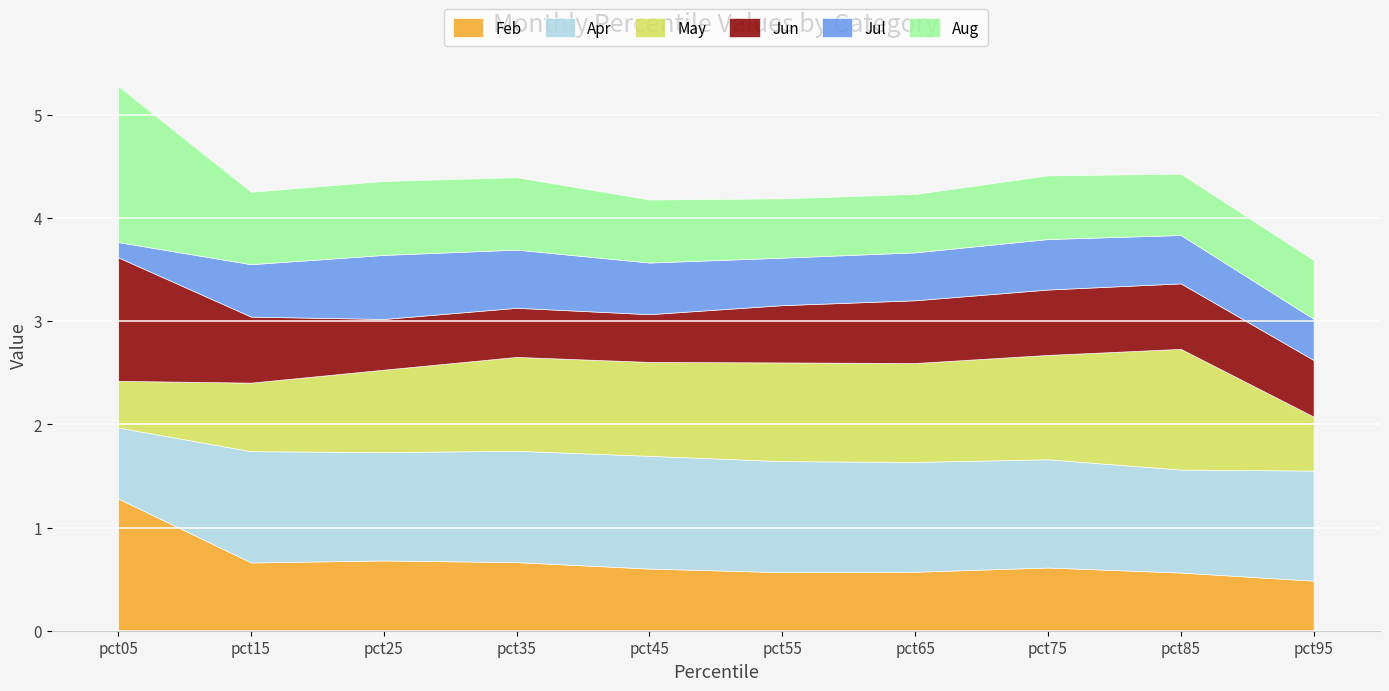

Which series has the largest total across all categories?

Apr